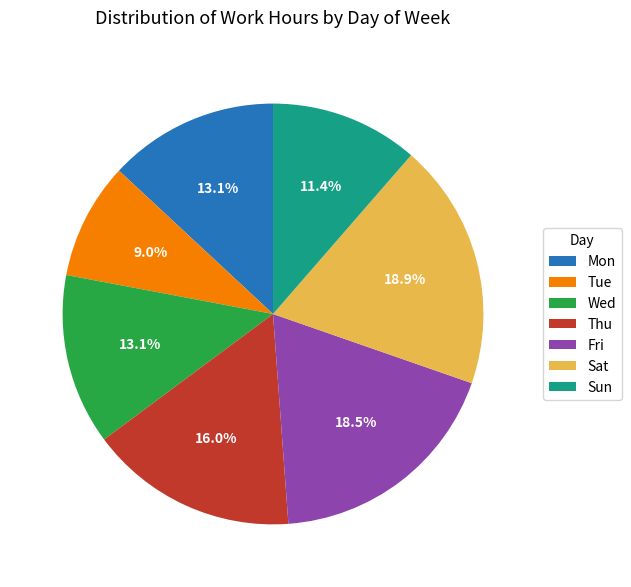

Approximately how many times larger is the value at Wed compared to Tue?

1.5